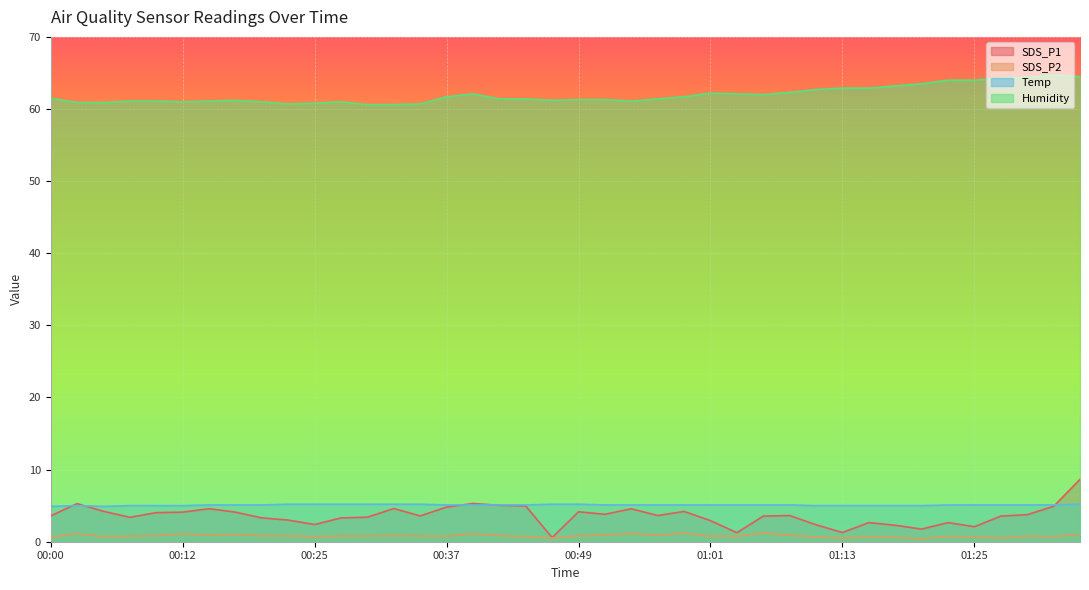

Is the value of Humidity at 00:10 greater than the value of SDS_P2 at 01:28?

Yes